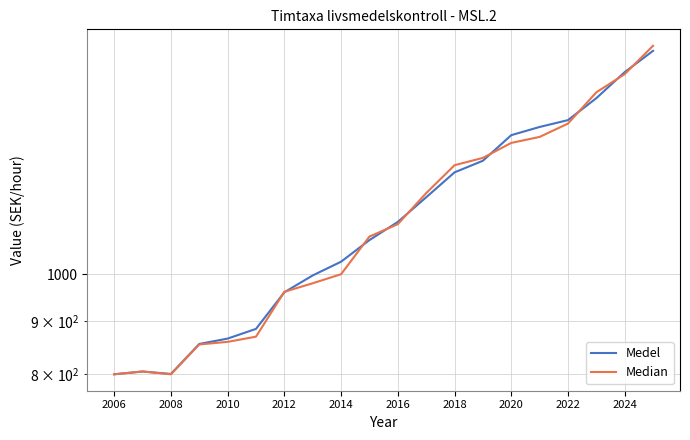

What is the sum of all Median values?

22729.0